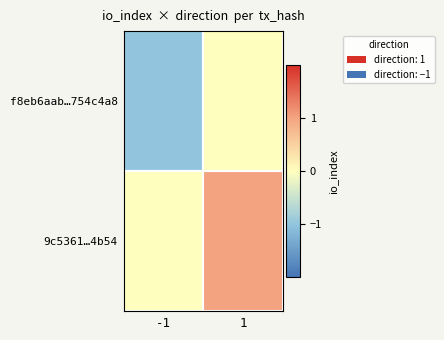

What is the difference between the highest and lowest values at 1?

1